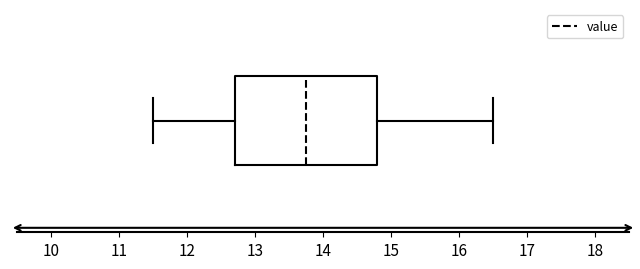

Read this box plot against the x-axis: the position of the median line, the range covered by the box, and the ends of both whiskers. The values are not printed on the chart, so give them approximately, as read against the axis.

median 13.8, box 12.7 to 14.8, whiskers 11.5 to 16.5